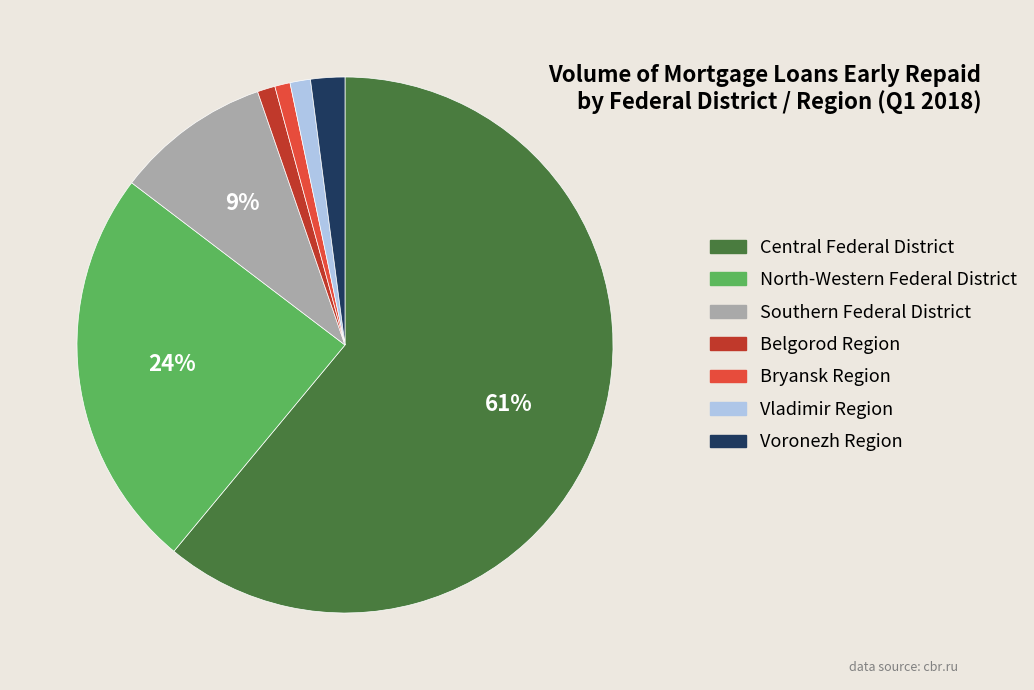

Between North-Western Federal District and Voronezh Region, which is larger?

North-Western Federal District